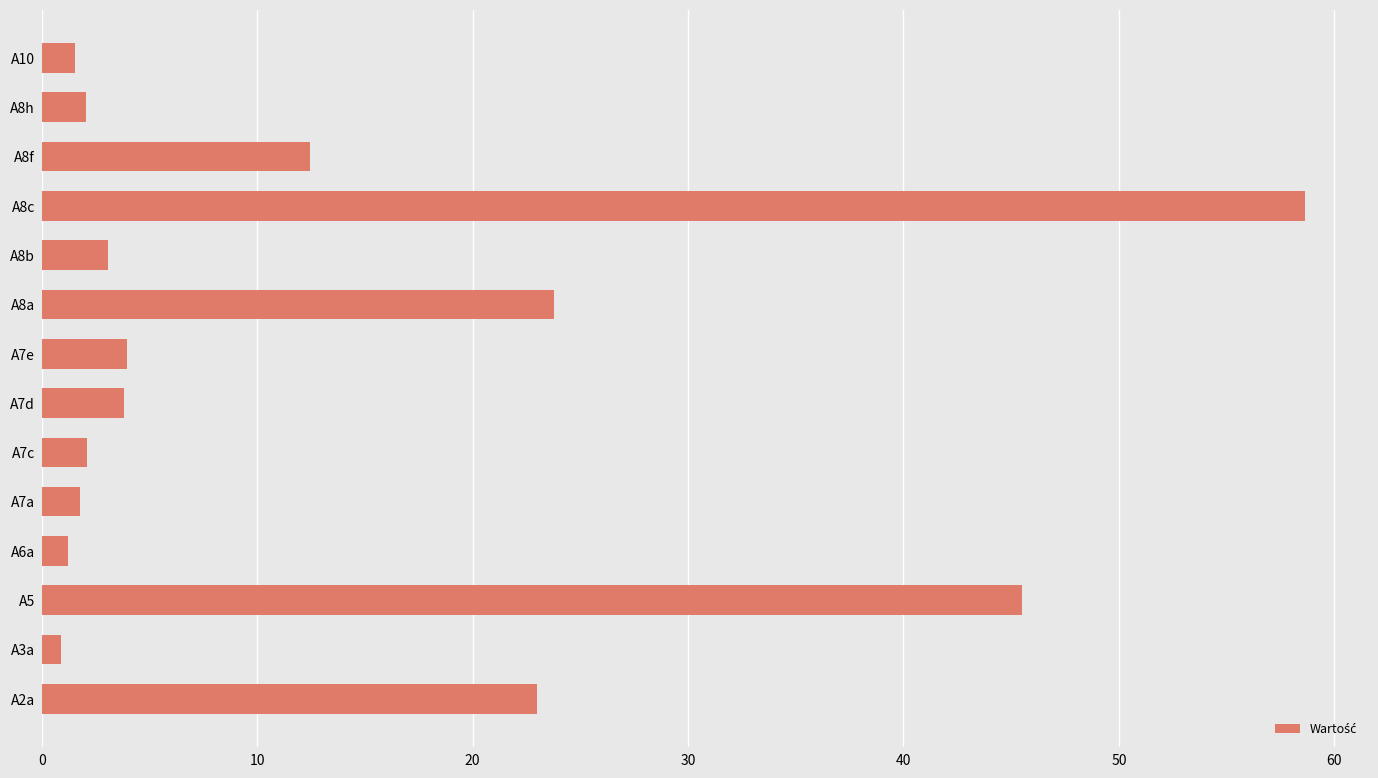

Which has a higher value, A8c or A2a?

A8c